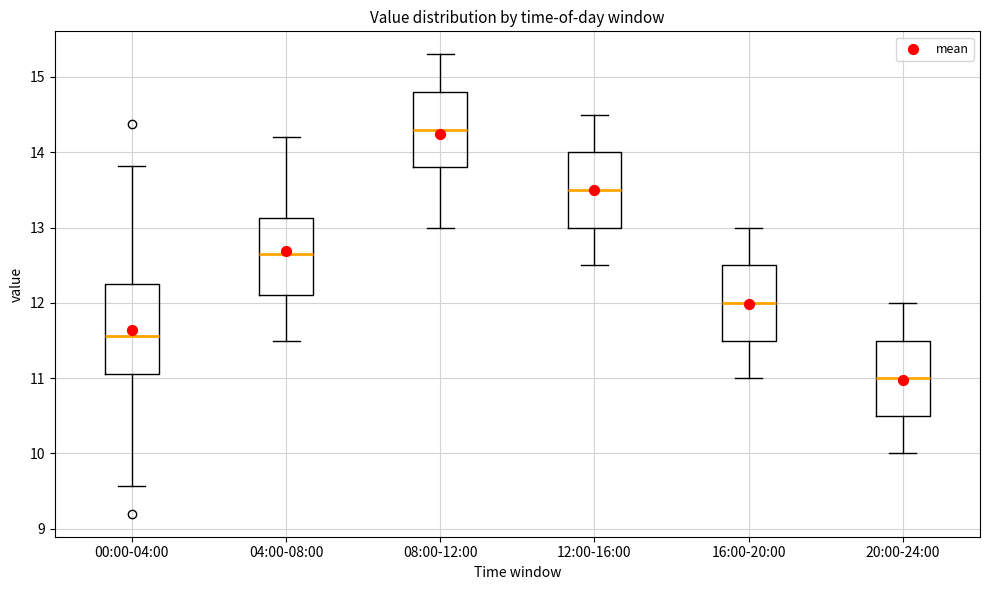

Comparing the boxes themselves (not the whiskers), which one is the tallest?

00:00-04:00